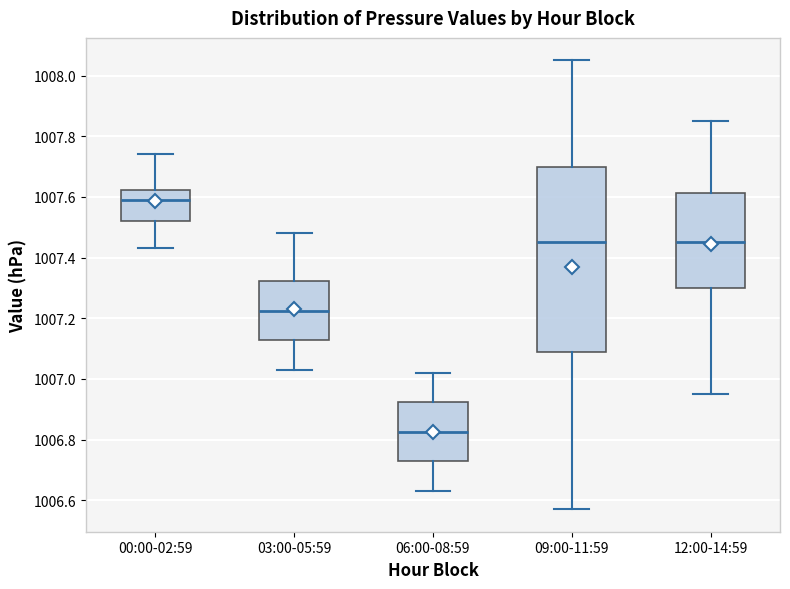

Which box has the highest median line?

00:00-02:59